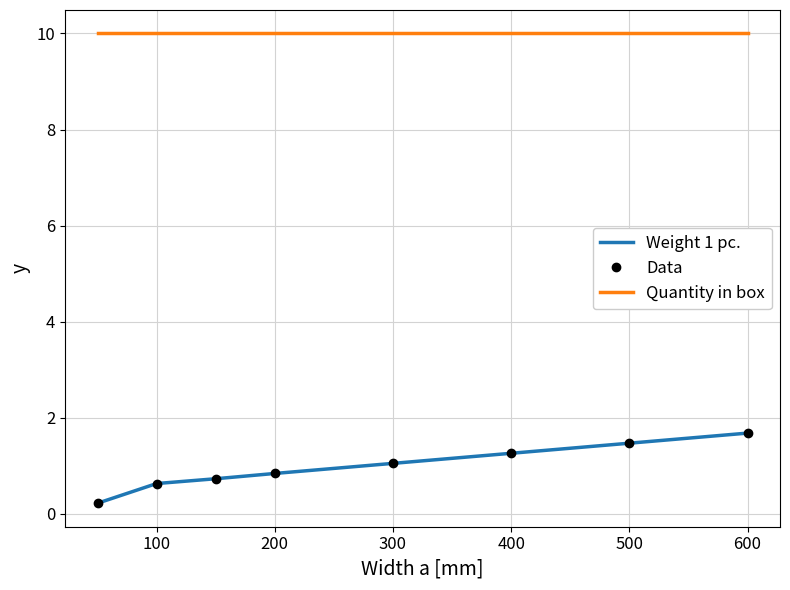

What are all the series names shown in the legend?

Weight 1 pc., Data, Quantity in box